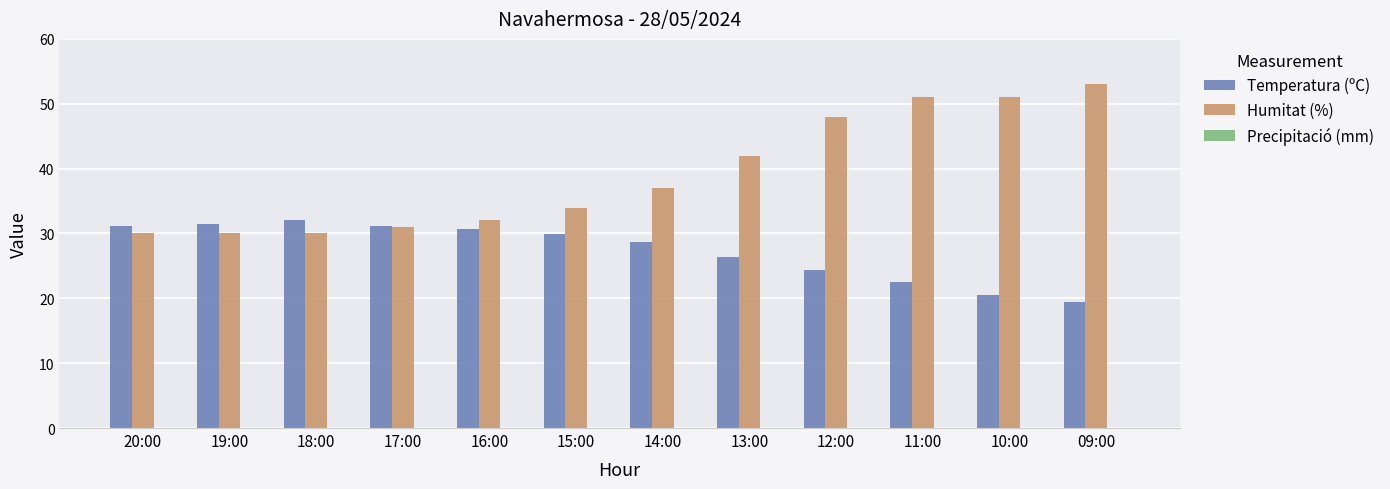

What position from the right is 16:00?

8